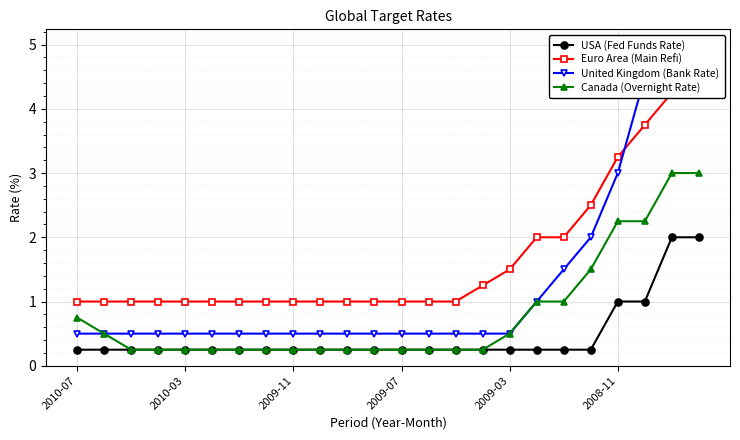

What is the average value of the Euro Area (Main Refi) series?

1.7